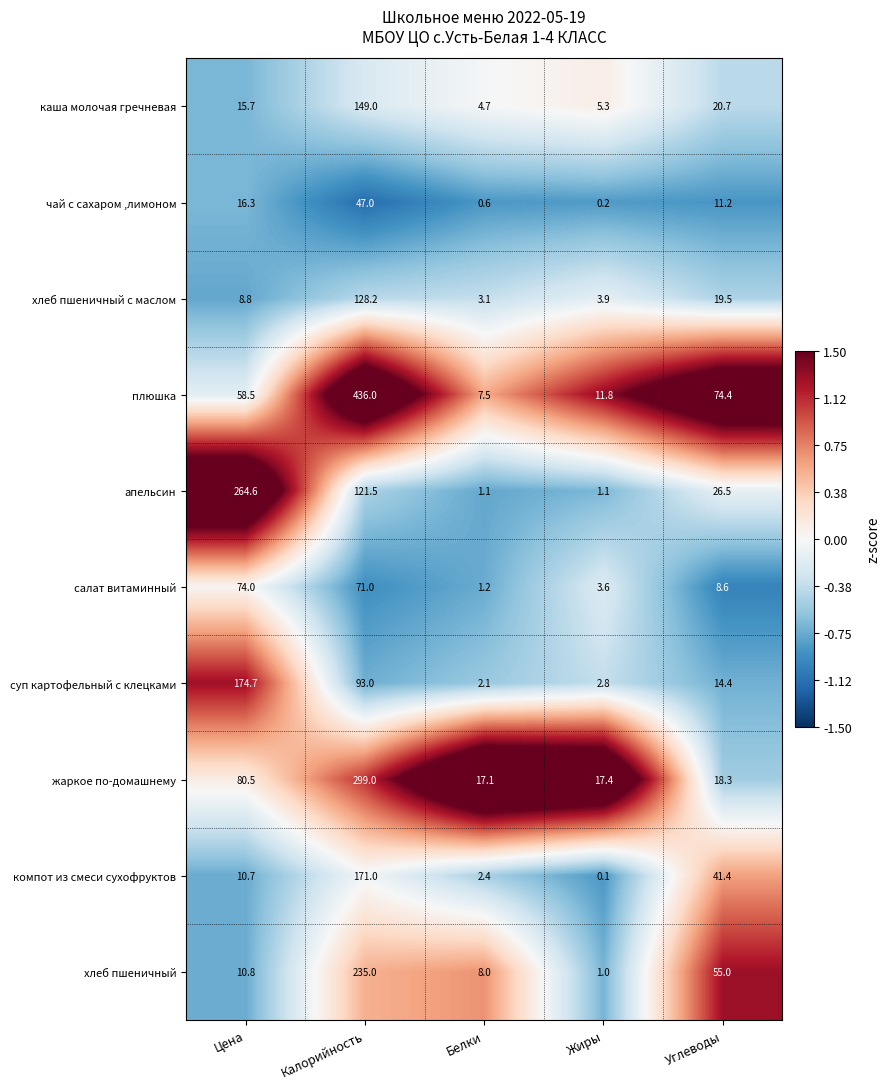

Rank the series at Цена from lowest to highest value.

хлеб пшеничный с маслом, компот из смеси сухофруктов, хлеб пшеничный, каша молочая гречневая, чай с сахаром ,лимоном, плюшка, салат витаминный, жаркое по-домашнему, суп картофельный с клецками, апельсин